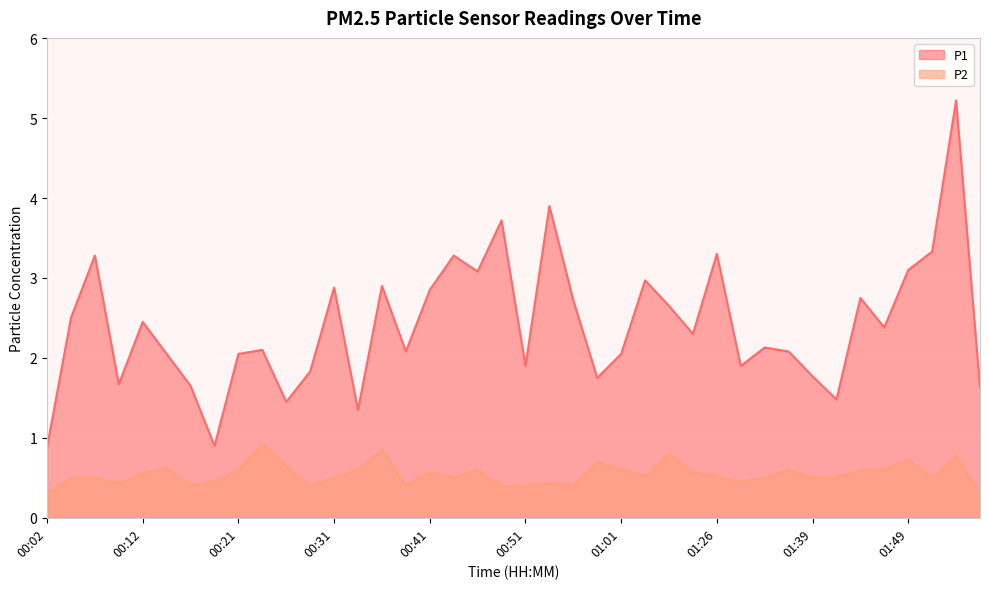

How many lines are shown in the chart?

2